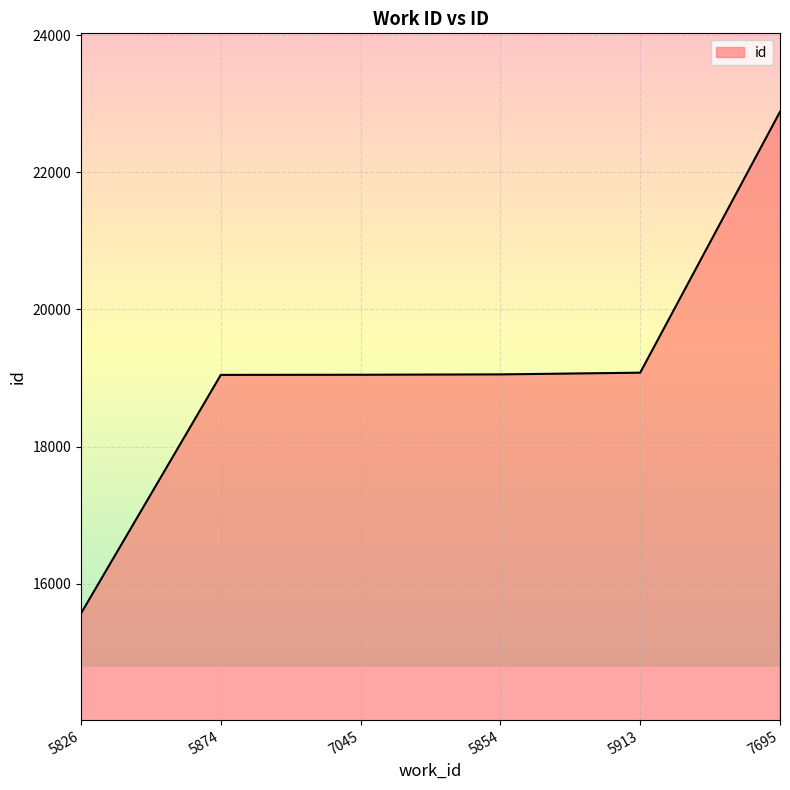

At which category does the chart reach its minimum across all series?

5826